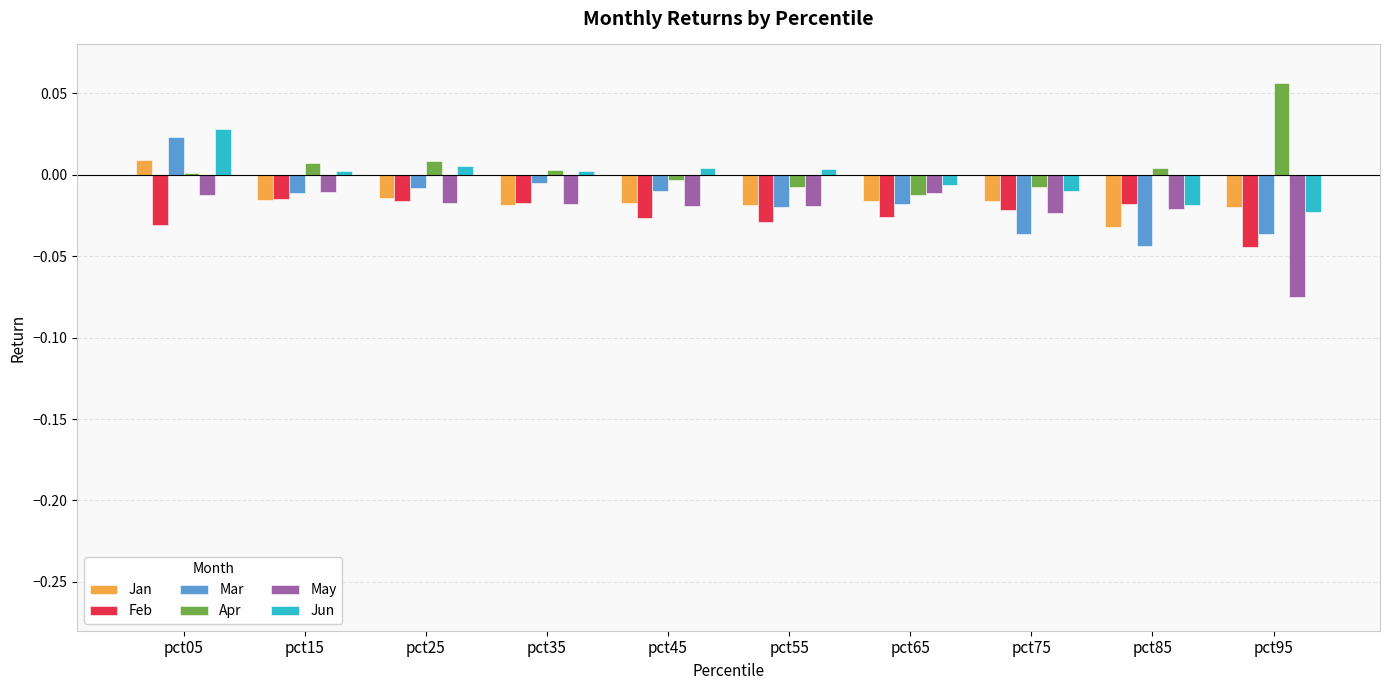

At which category is the sum across all series the highest?

pct05